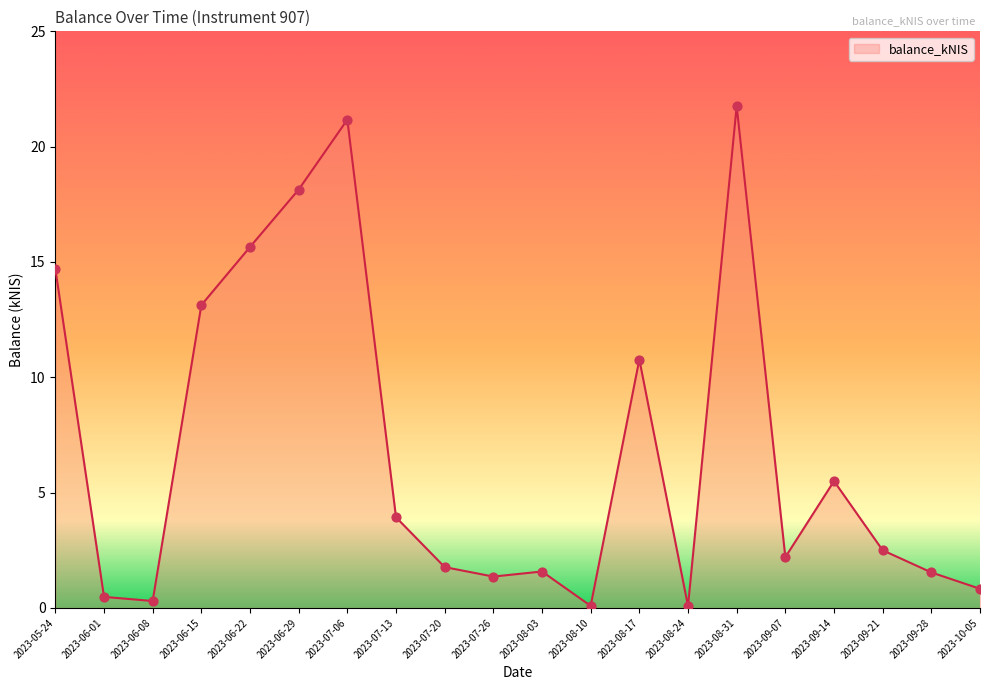

What is the ratio of the value at 2023-06-08 to the value at 2023-09-21?

0.1